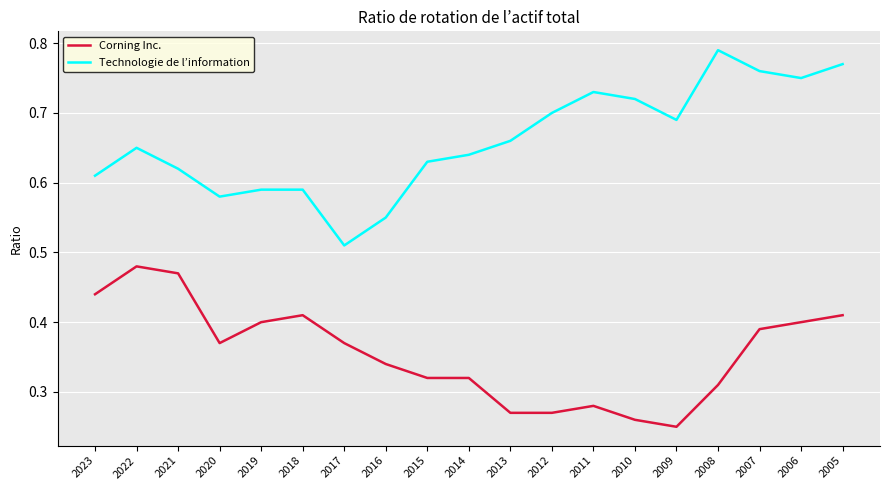

The value of Corning Inc. at 2015 is 0.1. True or false?

False